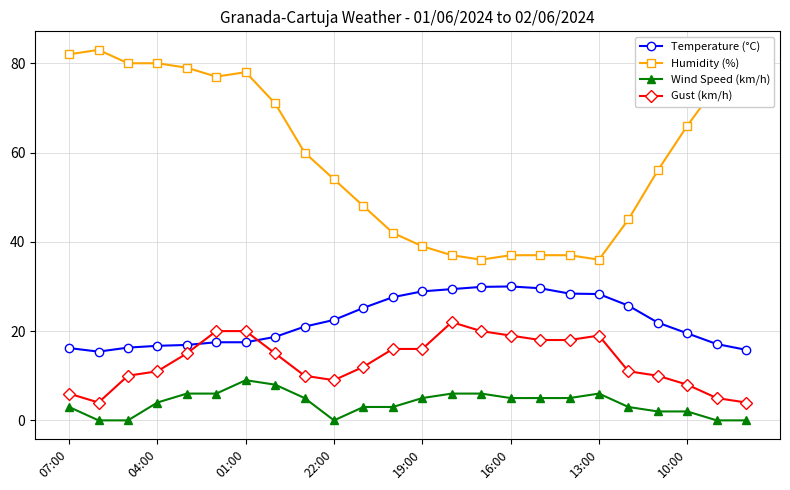

True or false: Temperature (°C) has more than 0 interior local peaks.

True